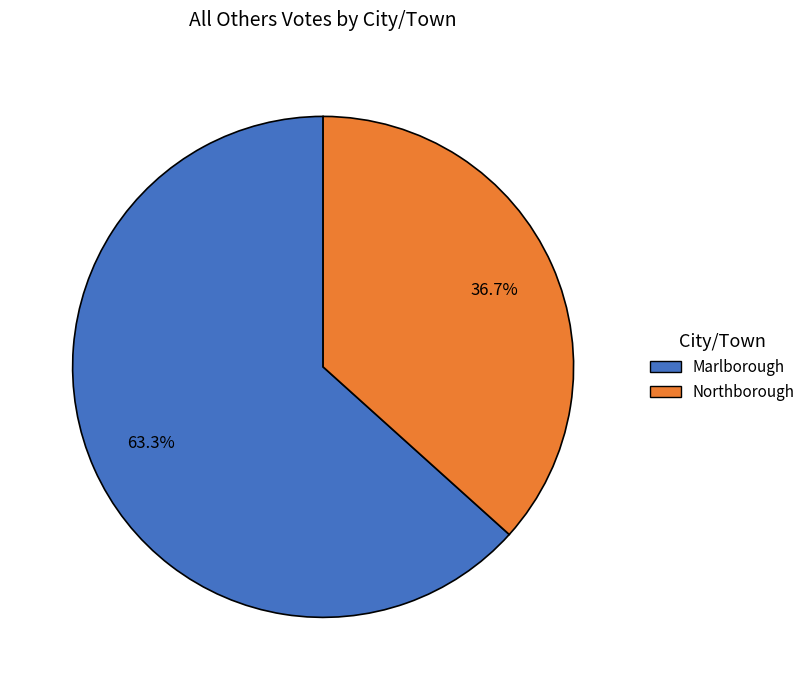

Is there a majority slice in this chart?

Yes